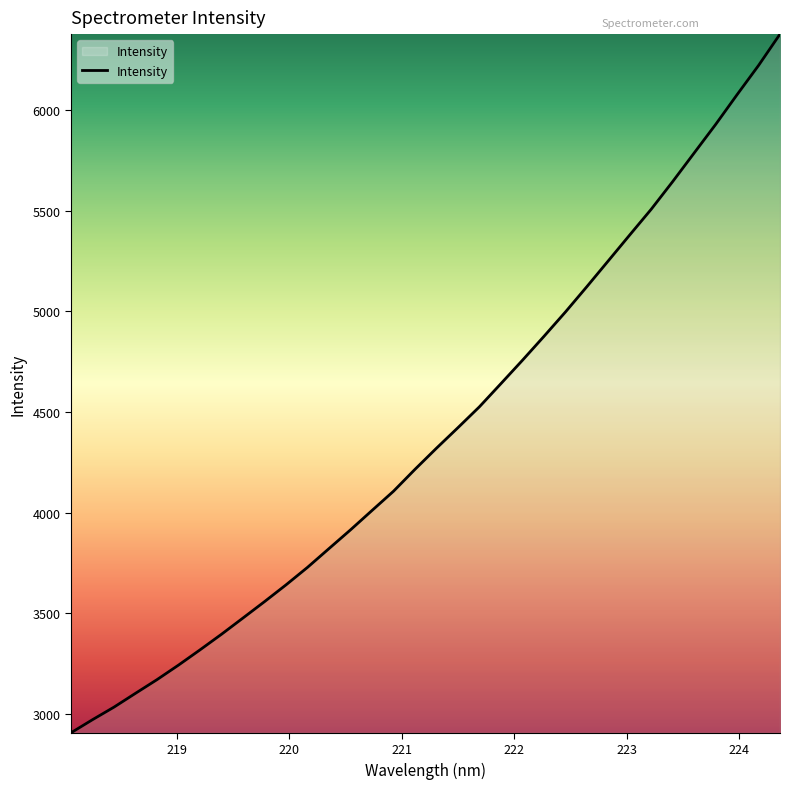

What is the smallest value displayed?

2907.6